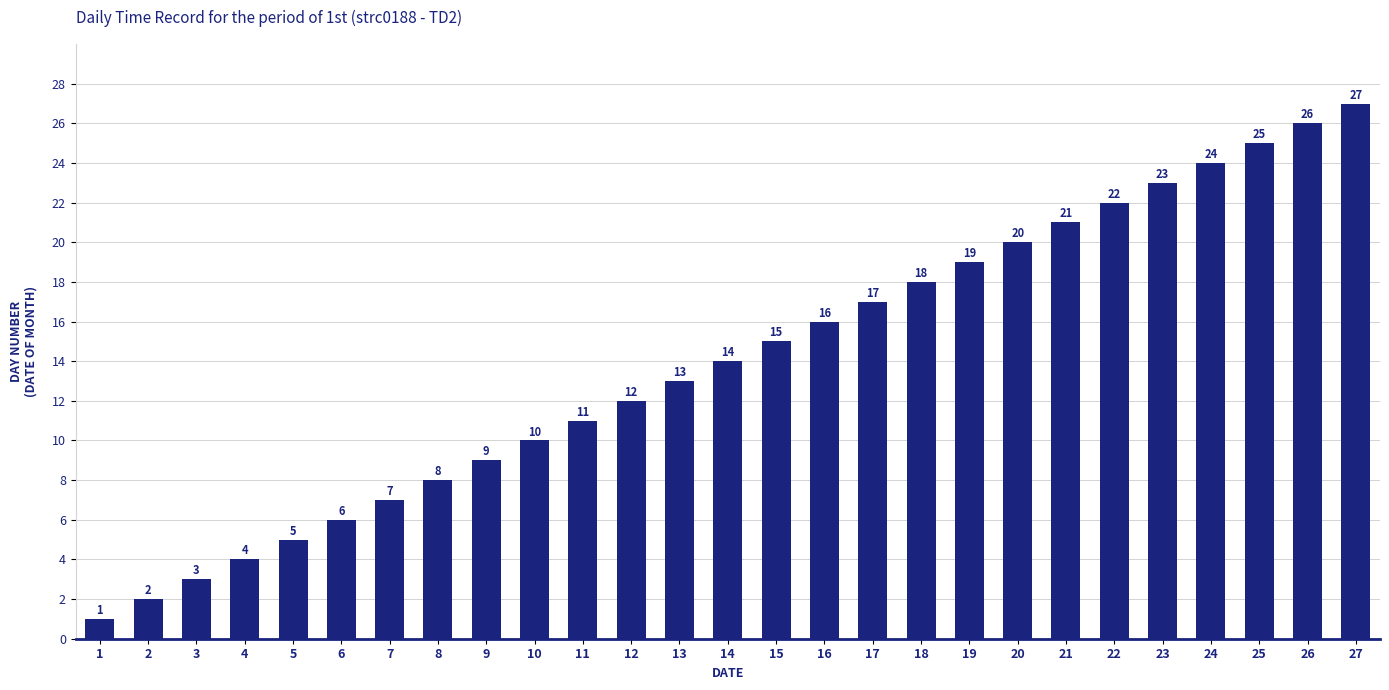

Reading left to right, transcribe all the data shown in this chart.

1	2	3	4	5	6	7	8	9	10	11	12	13	14	15	16	17	18	19	20	21	22	23	24	25	26	27